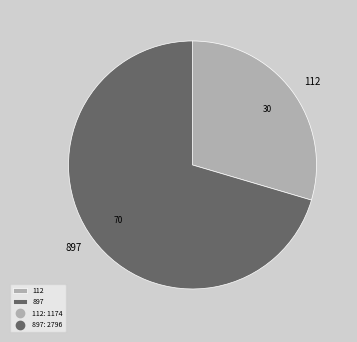

Which has a higher value, 112 or 897?

897